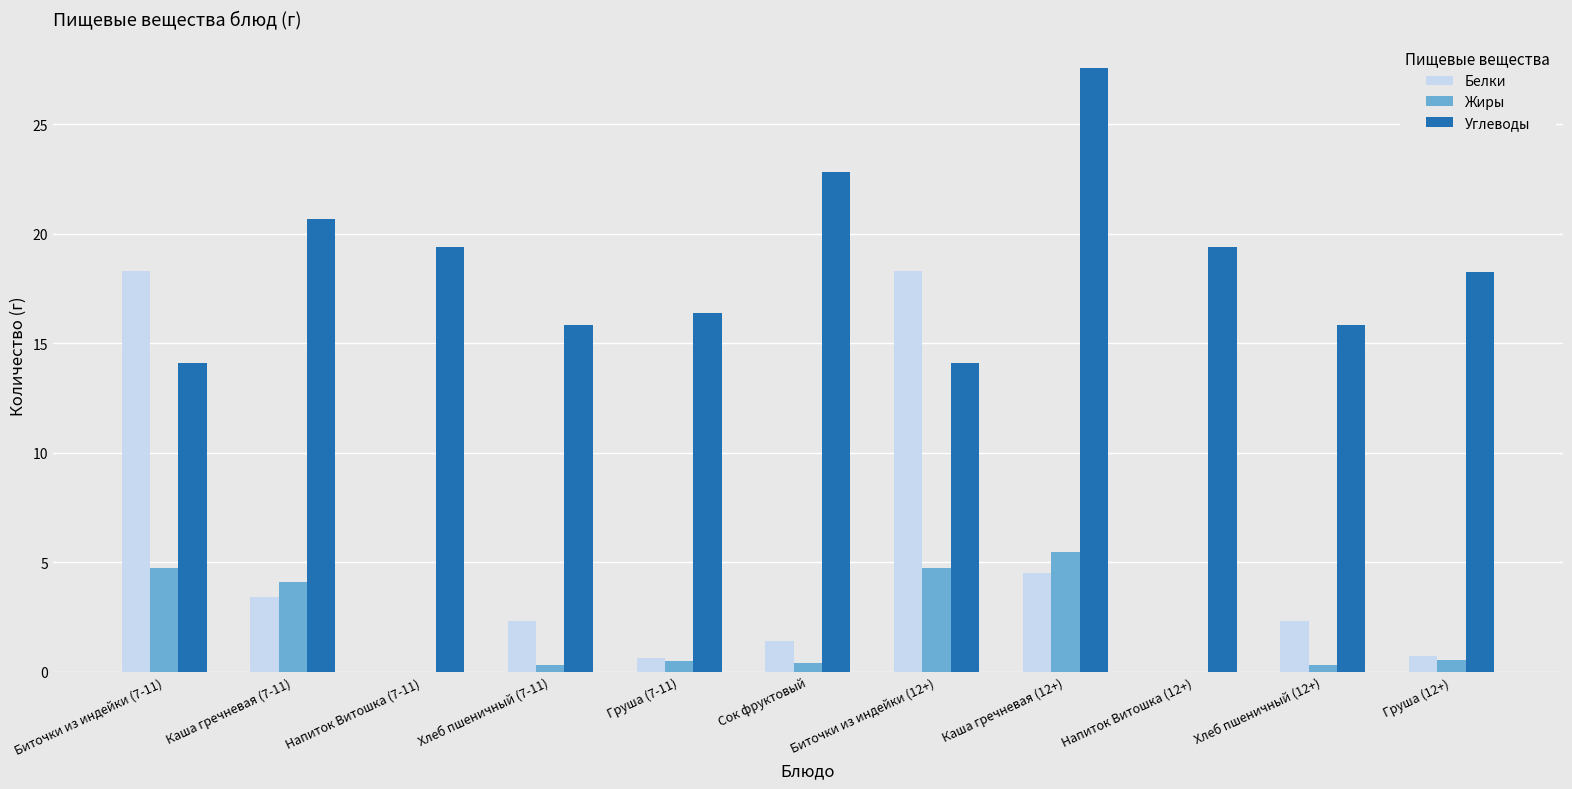

How many groups of bars are there?

11